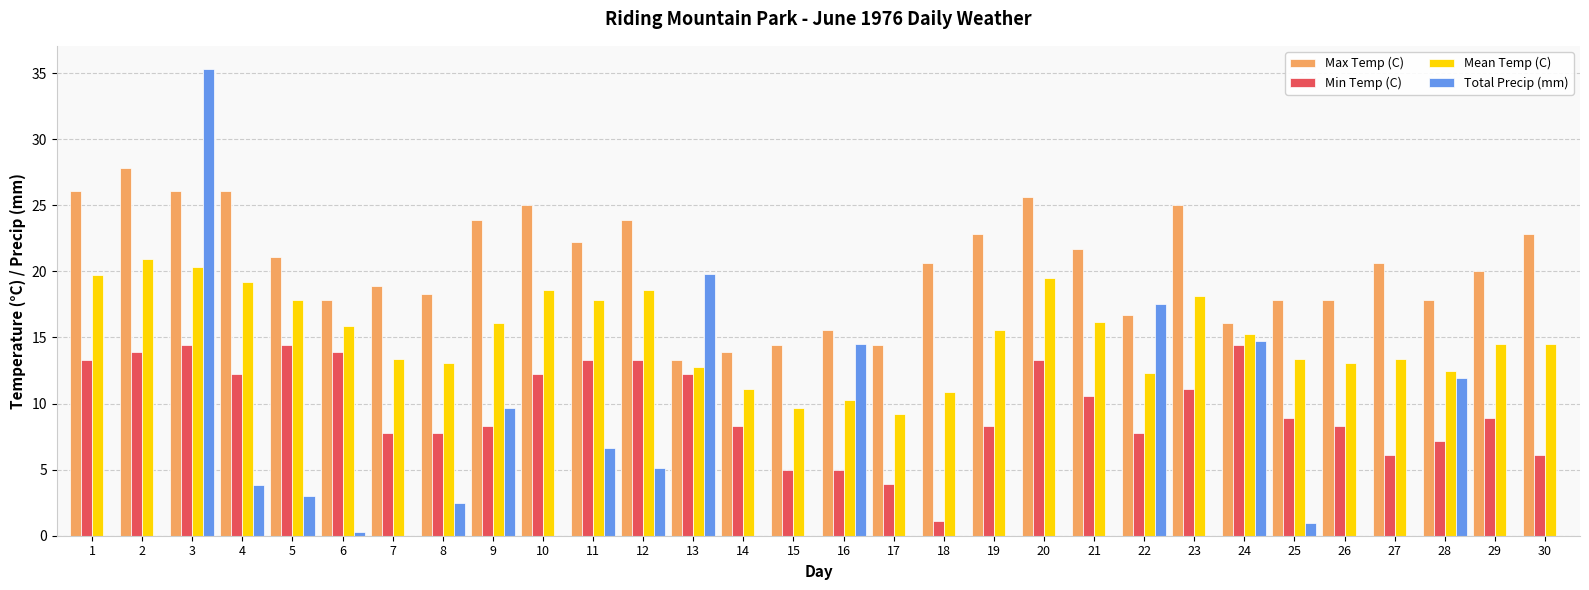

What is the difference between the Max Temp (C) values at 7 and 28?

1.1